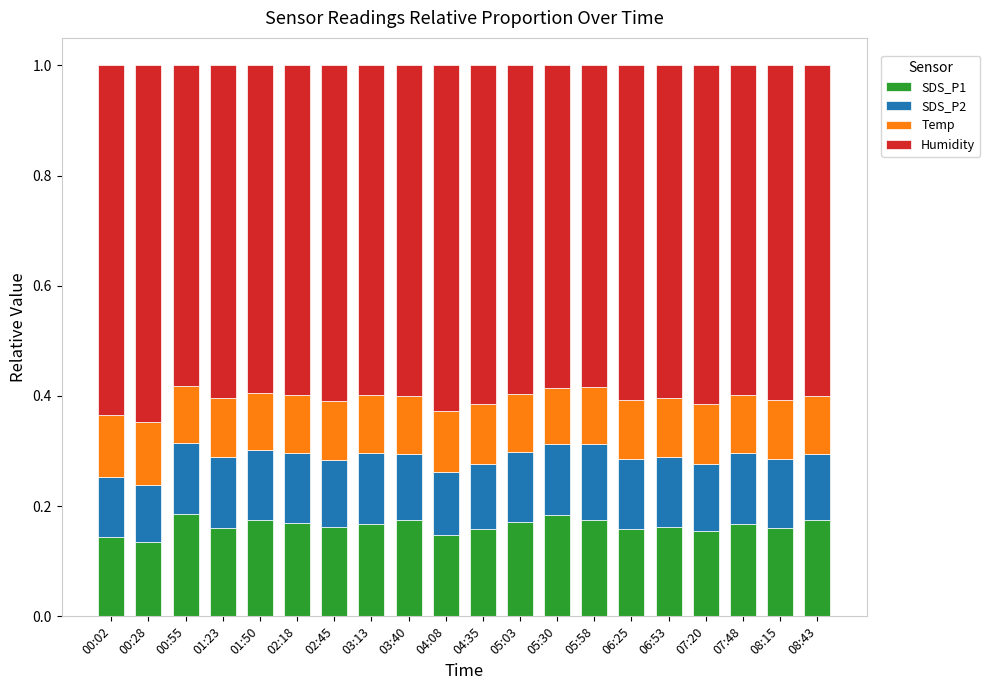

What is the sum of the SDS_P1 values at 05:30 and 01:23?

0.3